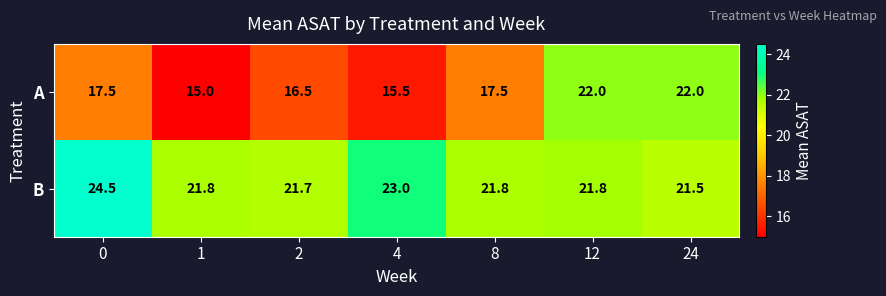

Reading left to right, transcribe all the data shown in this chart.

A: 0=17.5	1=15.0	2=16.5	4=15.5	8=17.5	12=22.0	24=22.0
B: 0=24.5	1=21.8	2=21.7	4=23.0	8=21.8	12=21.8	24=21.5